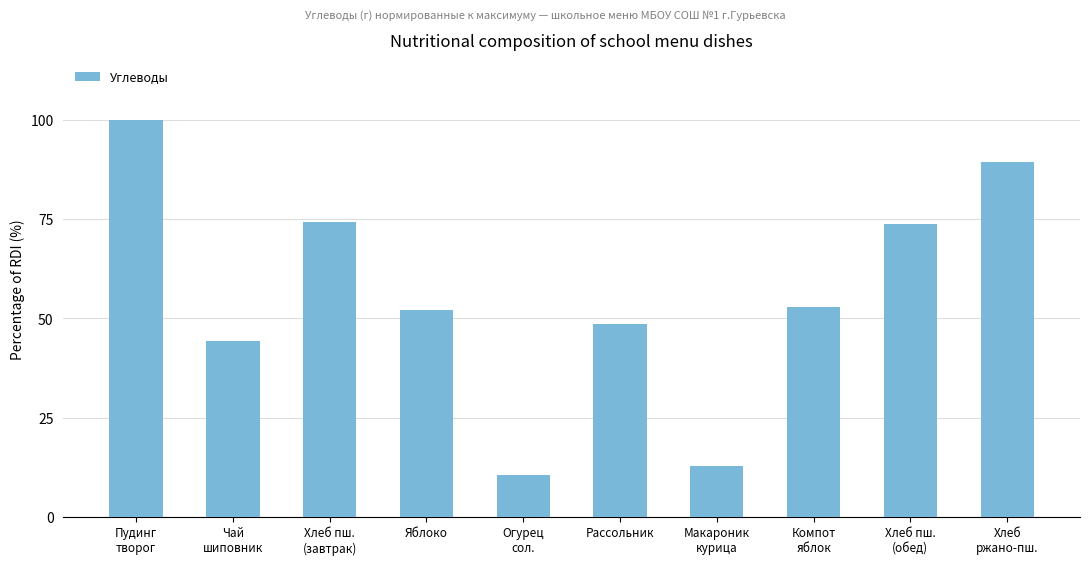

Reading left to right, transcribe all the data shown in this chart.

100.0	44.3	74.1	52.1	10.4	48.5	12.8	52.8	73.7	89.3